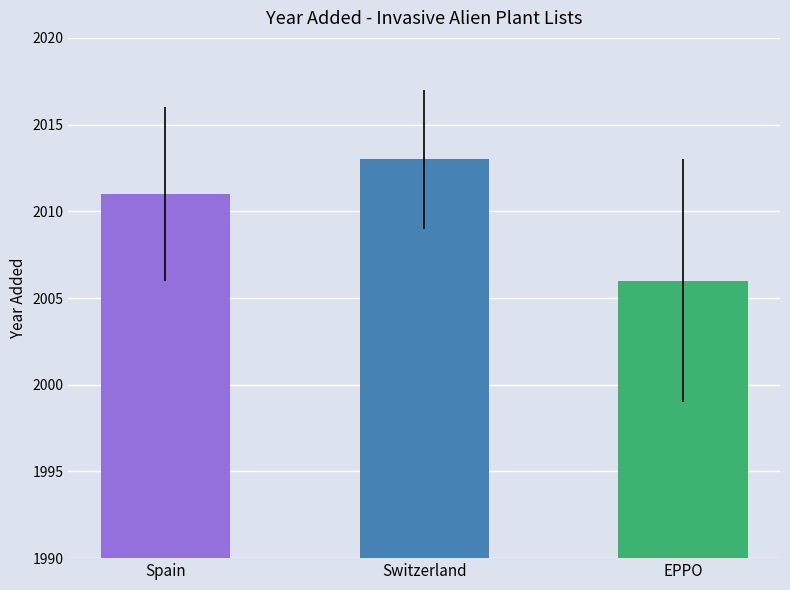

How many bars are there in total?

3